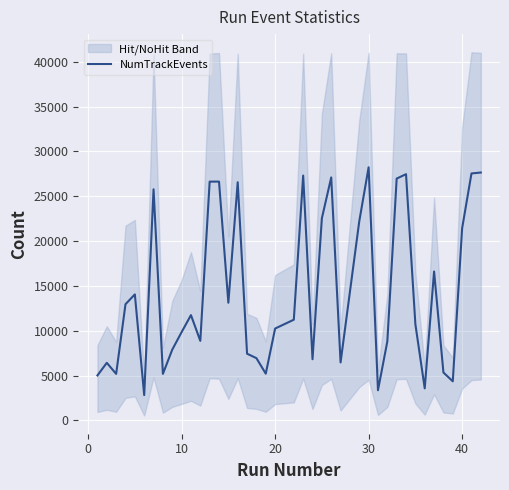

Reading right to left, what are all the values shown in this chart?

27643	27540	21425	4366	5348	16609	3580	10733	27458	26967	8805	3369	28224	22209	6470	27093	22541	6829	27303	11235	10249	5218	6948	7444	26561	13124	26630	26627	8874	11745	9850	7895	5194	25775	2827	14055	12962	5195	6427	5021